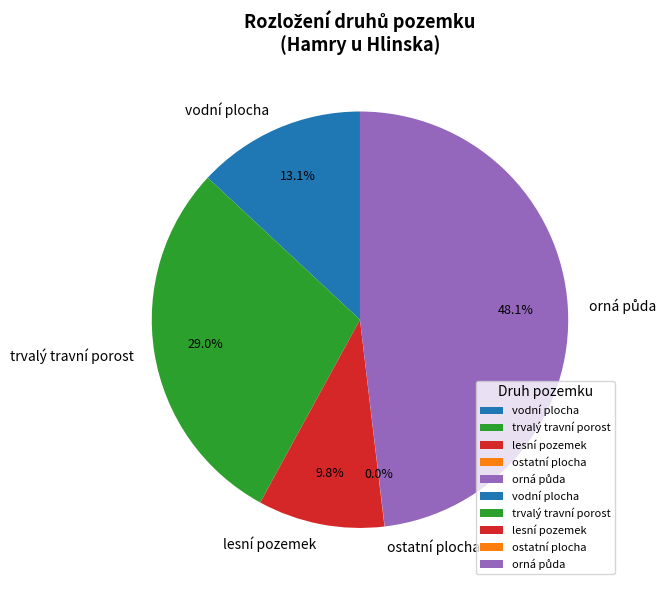

Is there a majority slice in this chart?

No